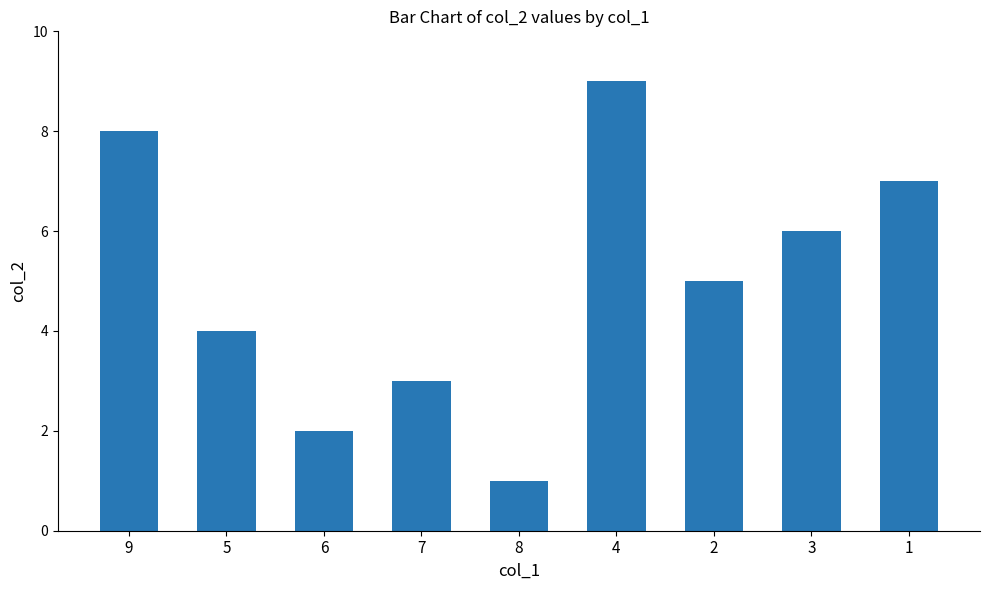

Reading left to right, extract all data points from this chart.

8	4	2	3	1	9	5	6	7